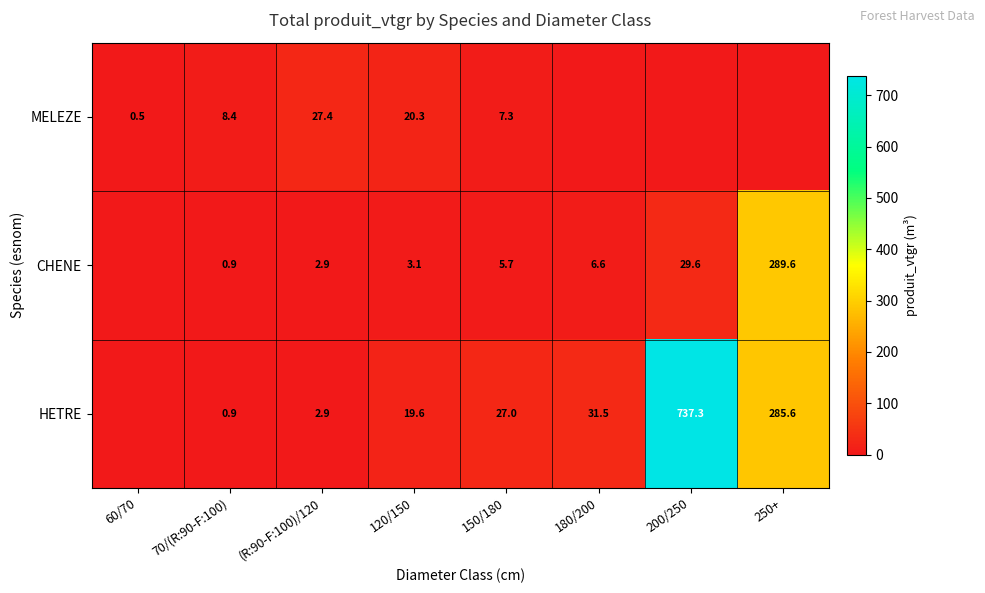

Is the value of CHENE at 70/(R:90-F:100) greater than the value of HETRE at 120/150?

No